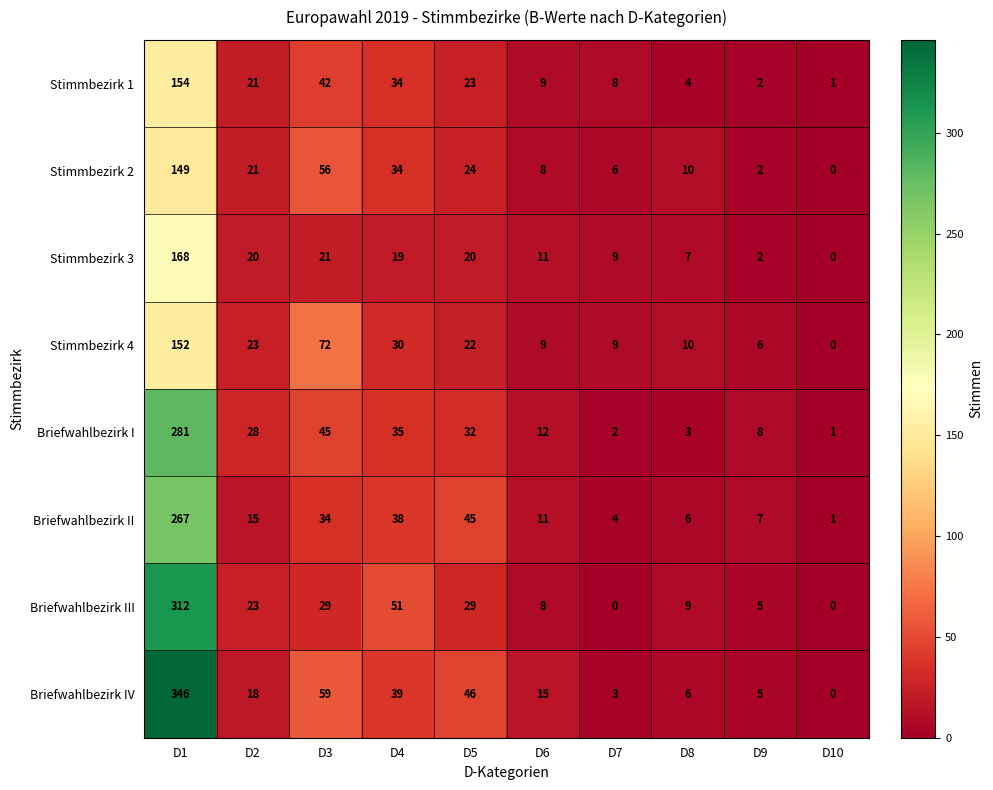

What value does the Stimmbezirk 1 series have at D2, to the nearest 5?

20